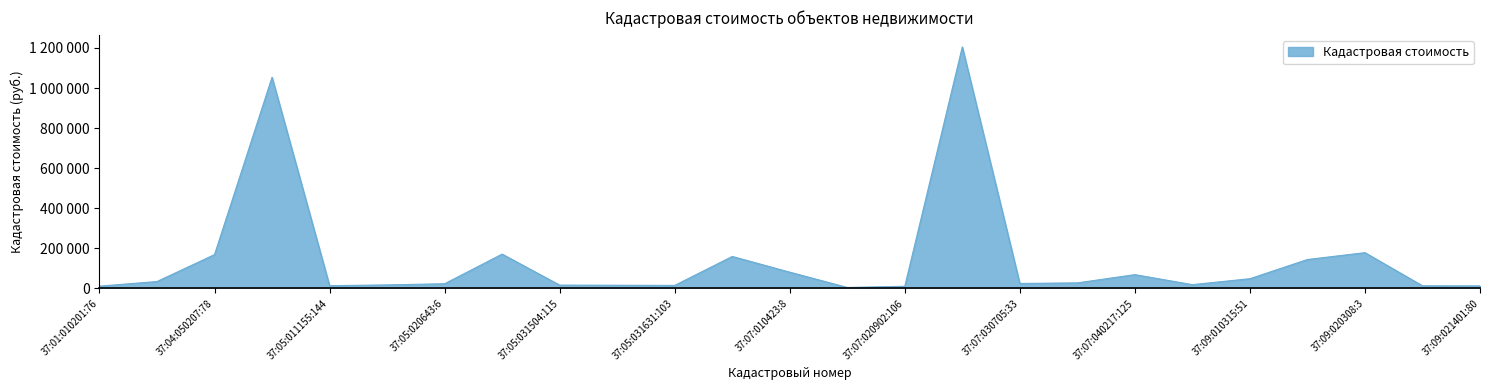

How many points are lower than both their immediate neighbors (excluding endpoints)?

5